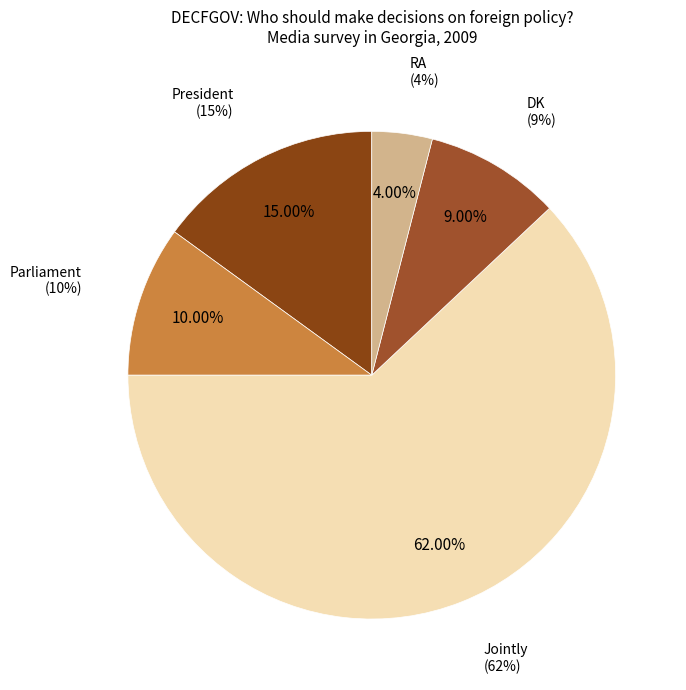

Do Parliament and Jointly together represent more than half of the pie?

Yes